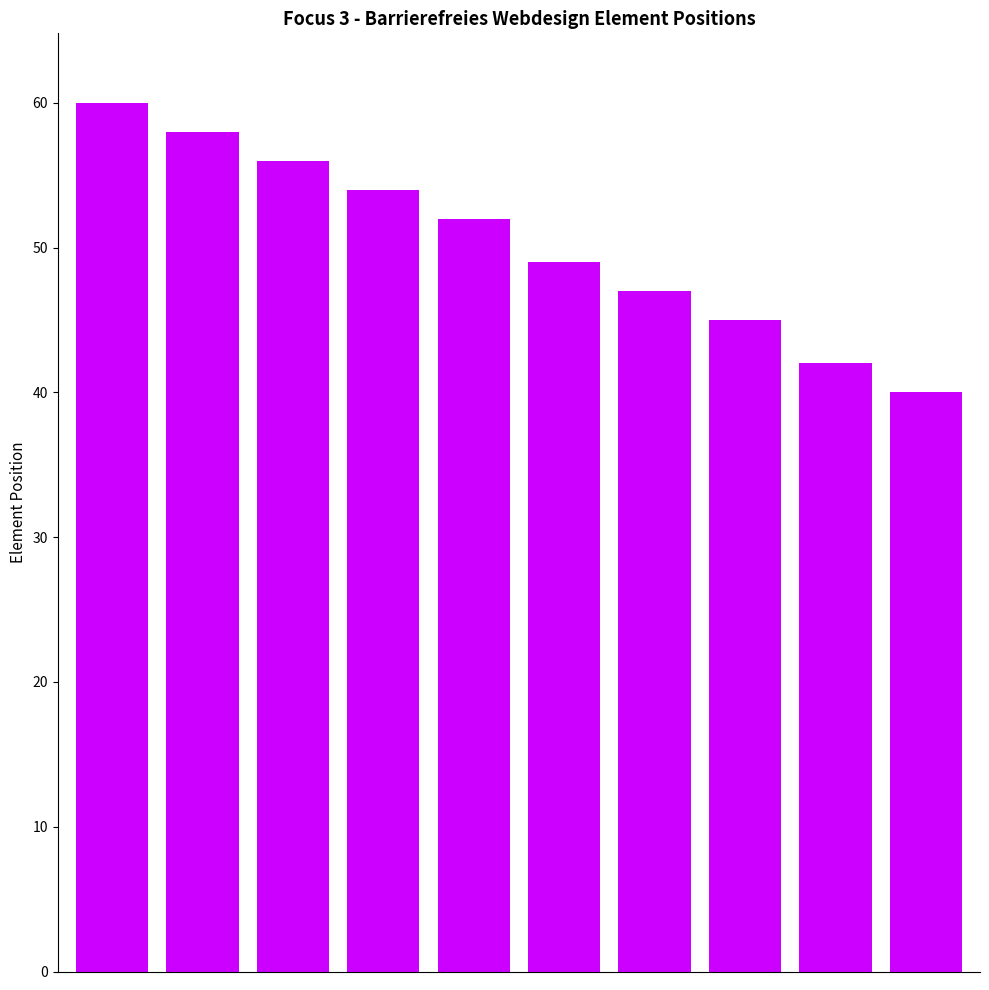

What is the difference between the second highest and second lowest values?

16